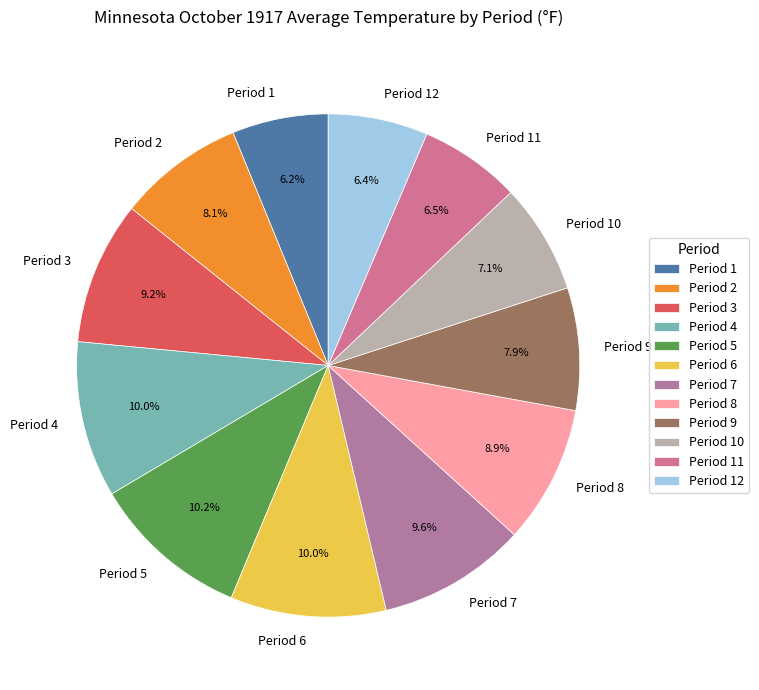

Combined, do Period 5 and Period 6 account for over 50%?

No